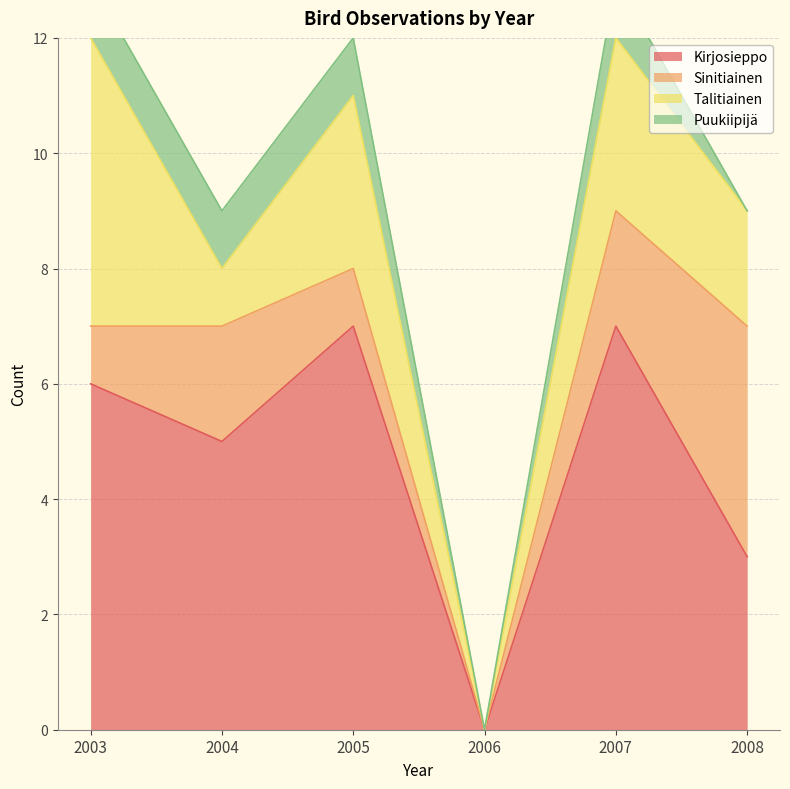

What are all the series names shown in the legend?

Kirjosieppo, Sinitiainen, Talitiainen, Puukiipijä